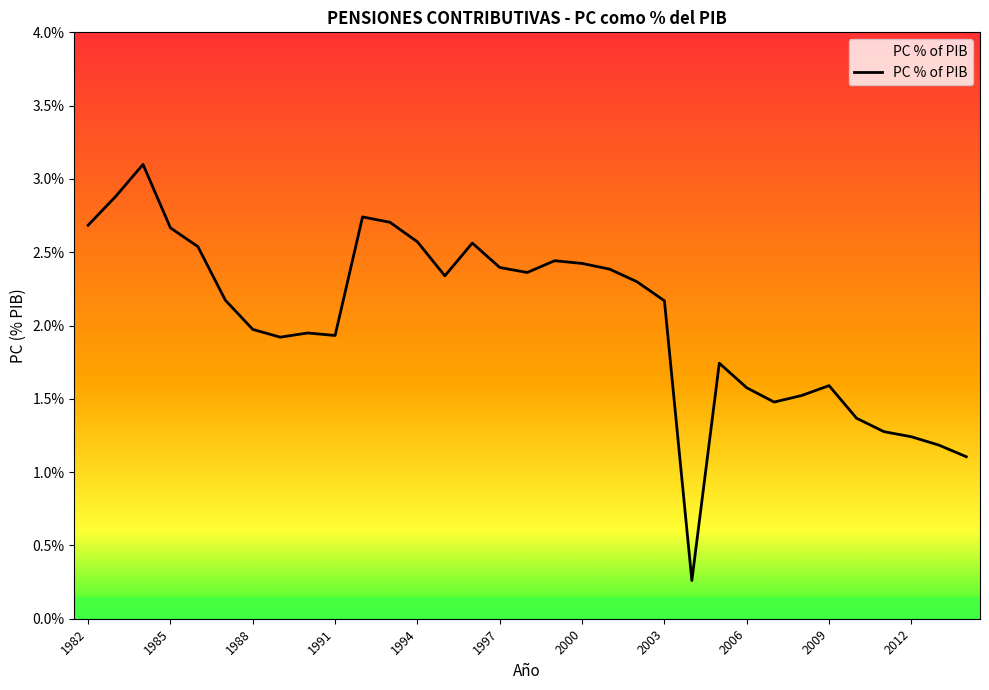

What is the difference between the maximum and minimum values?

2.8